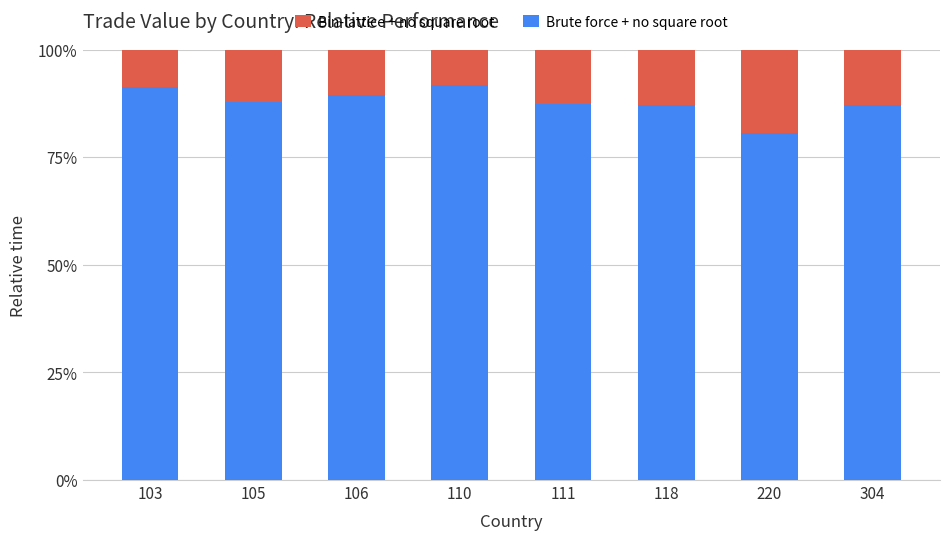

What are all the series names shown in the legend?

Bin-lattice + no square root, Brute force + no square root